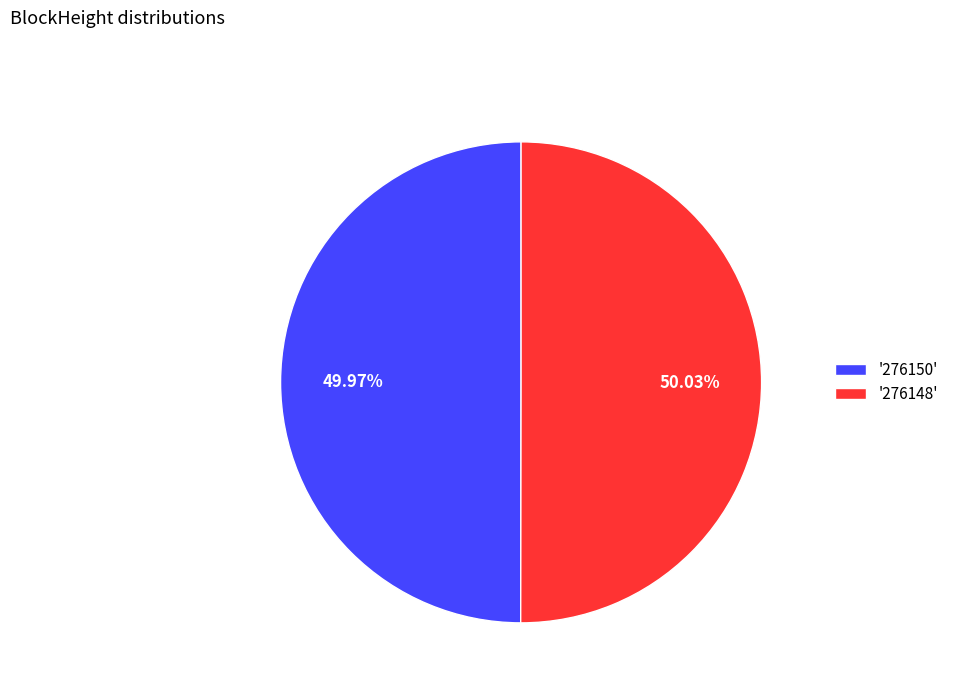

How many slices are in this pie chart?

2